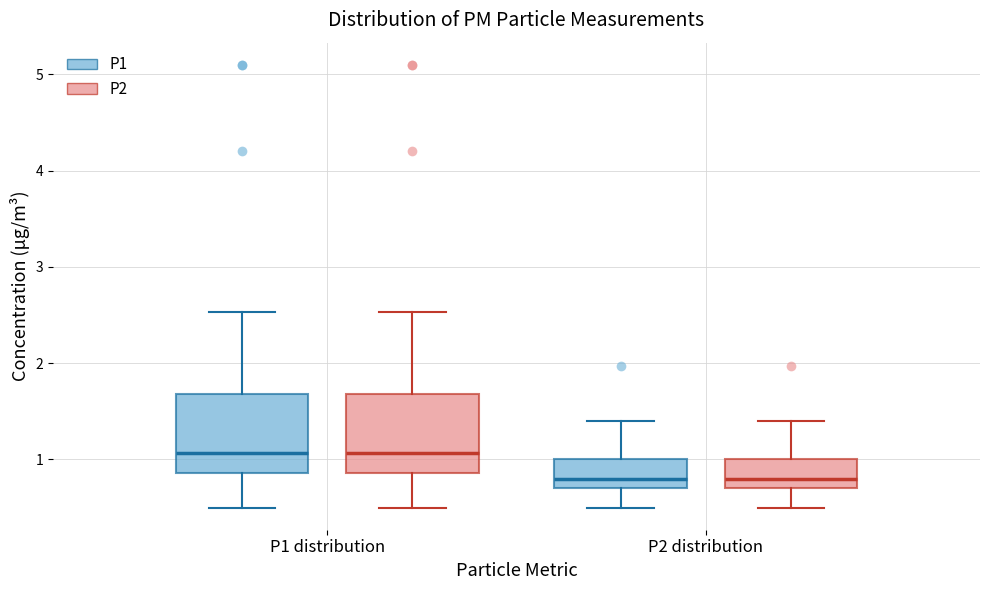

Reading left to right, read every box against the y-axis: the position of its median line, the range the box covers, and the ends of its whiskers. The values are not printed on the chart, so give them approximately, as read against the axis.

P1 distribution (P1): median 1.1, box 0.9 to 1.7, whiskers 0.5 to 2.5
P1 distribution (P2): median 1.1, box 0.9 to 1.7, whiskers 0.5 to 2.5
P2 distribution (P1): median 0.8, box 0.7 to 1.0, whiskers 0.5 to 1.4
P2 distribution (P2): median 0.8, box 0.7 to 1.0, whiskers 0.5 to 1.4